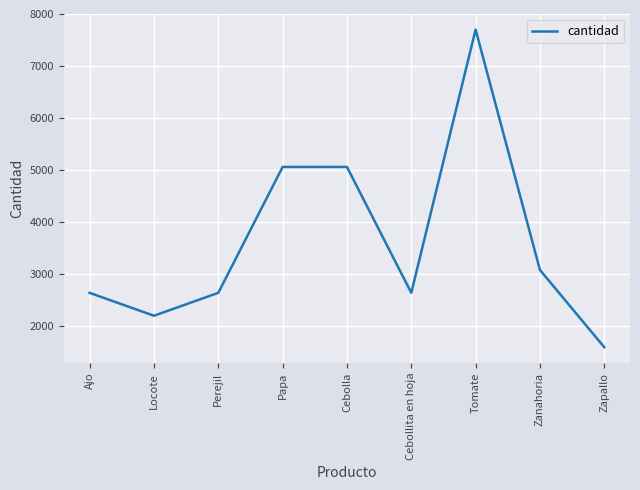

True or false: the data shows 3457 at Cebolla.

False